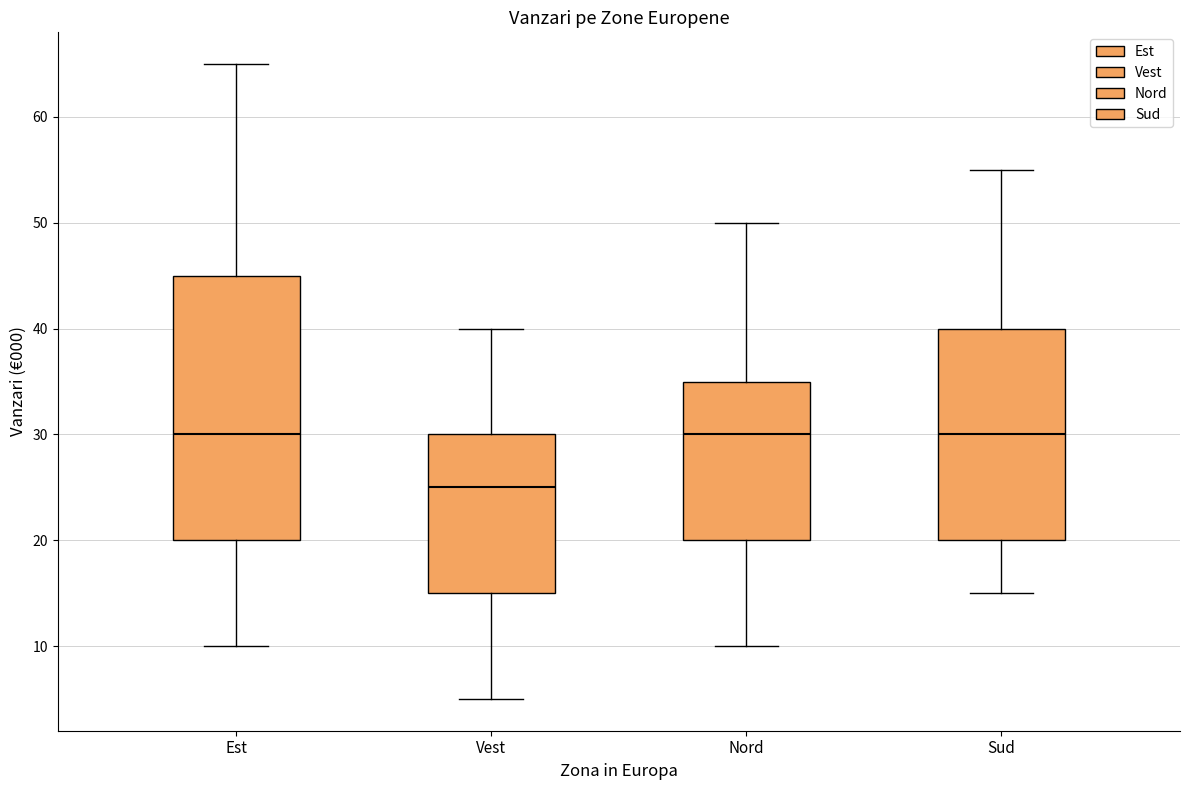

Comparing the boxes themselves (not the whiskers), which one is the tallest?

Est